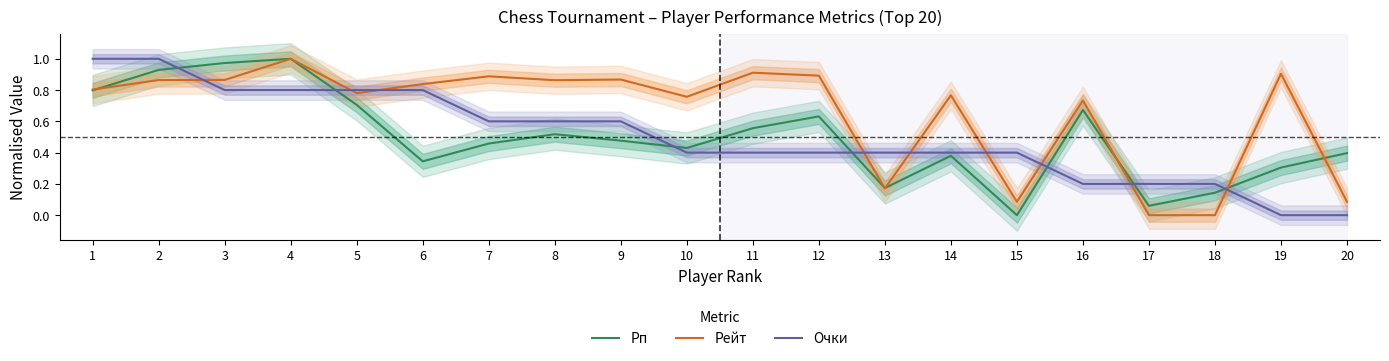

What is the approximate value of Рп at 16?

0.7